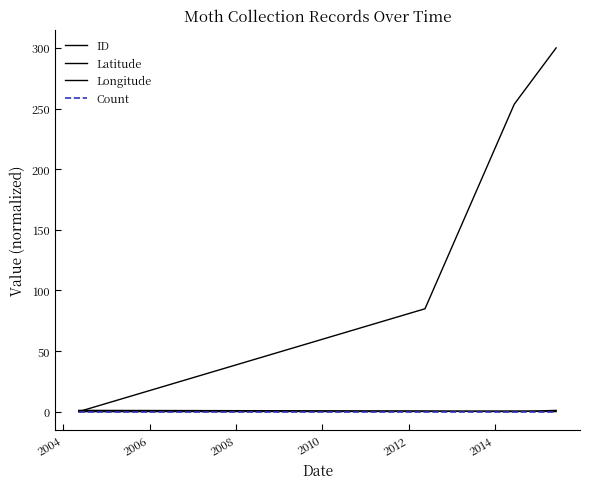

Count the number of data series in this chart.

4